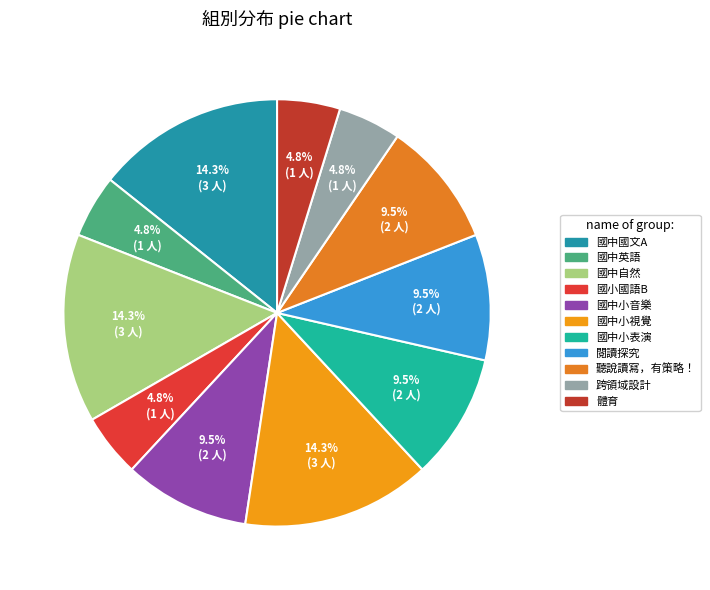

How much of the chart is everything except 國中國文A?

85.7%